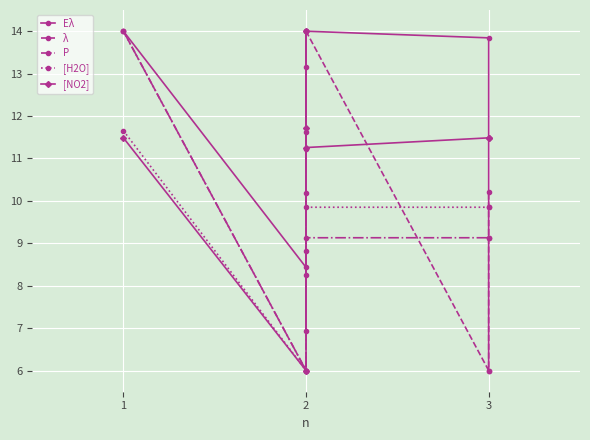

Reading left to right, what are all the values shown in this chart?

Eλ: 14.0	8.4	8.8	6.9	14.0	13.8	6.0
λ: 14.0	6.0	8.3	11.6	14.0	6.0	10.2
P: 14.0	6.0	11.2	10.2	9.1	9.1	9.1
[H2O]: 11.7	6.0	14.0	13.2	9.8	9.8	9.8
[NO2]: 11.5	6.0	11.7	14.0	11.3	11.5	11.5